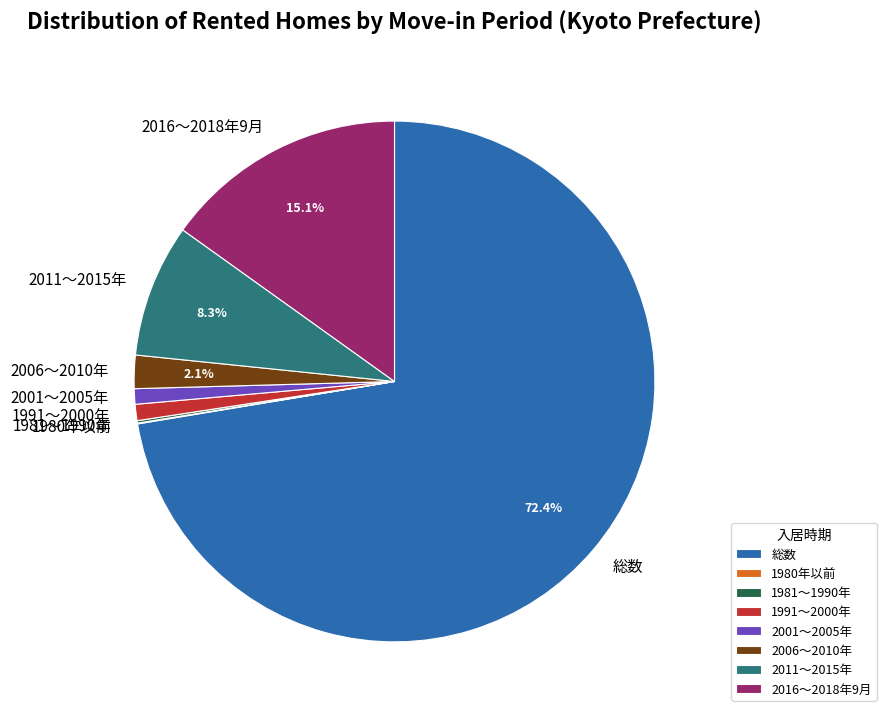

Which slice represents more than half of the pie?

総数